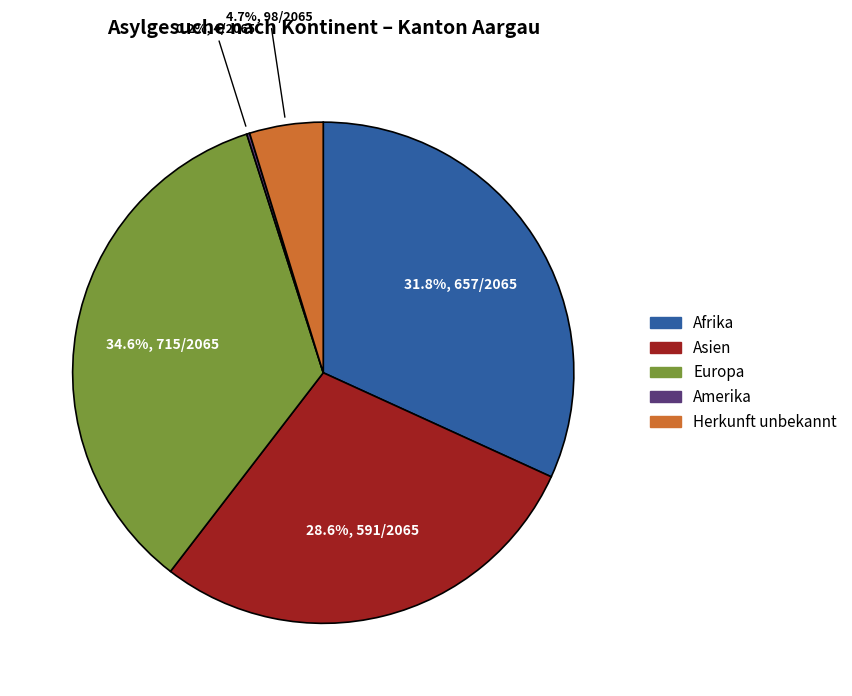

To the nearest percent, what is the combined percentage of Asien and Afrika?

60%